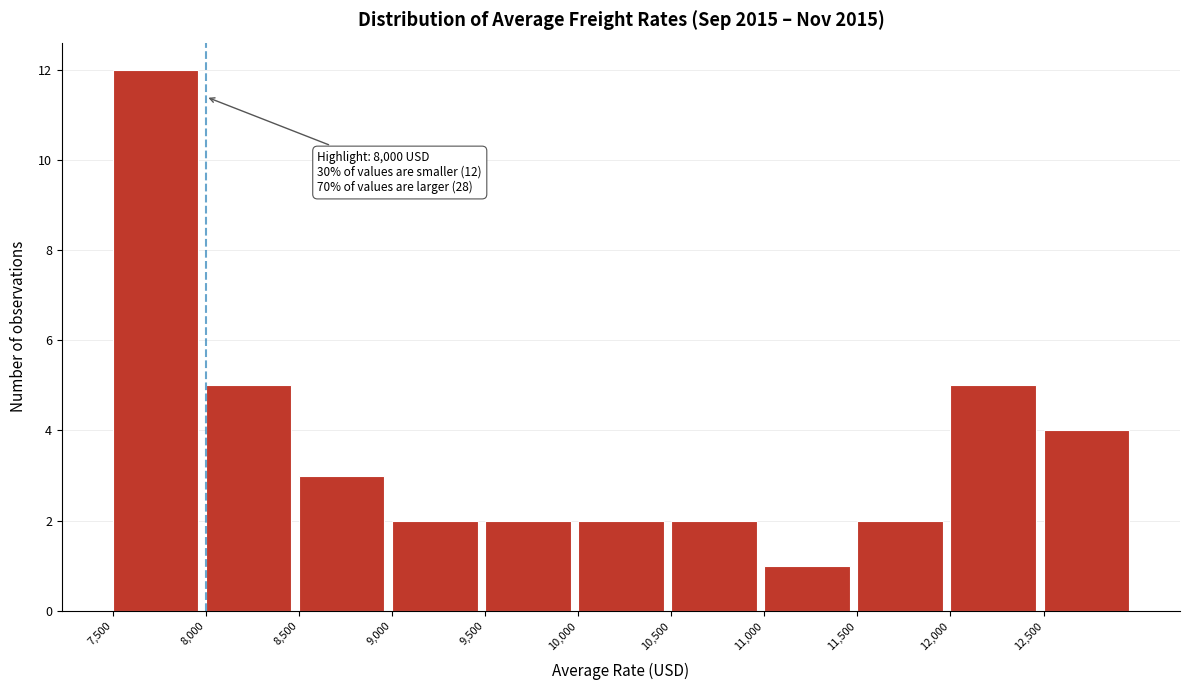

Which range on the x-axis has the tallest bar?

7500 to 8000